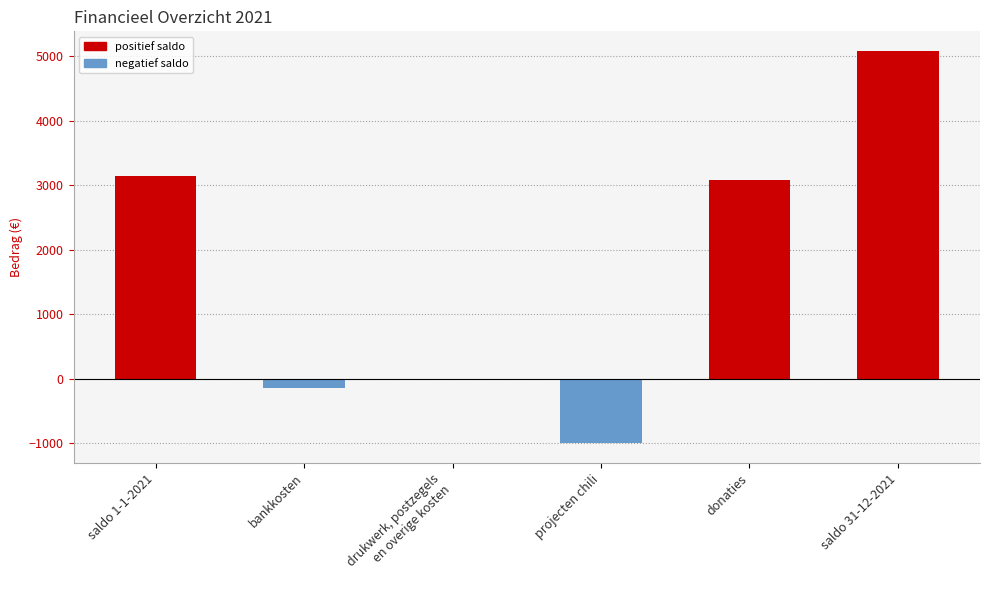

How many data points does each series have?

6